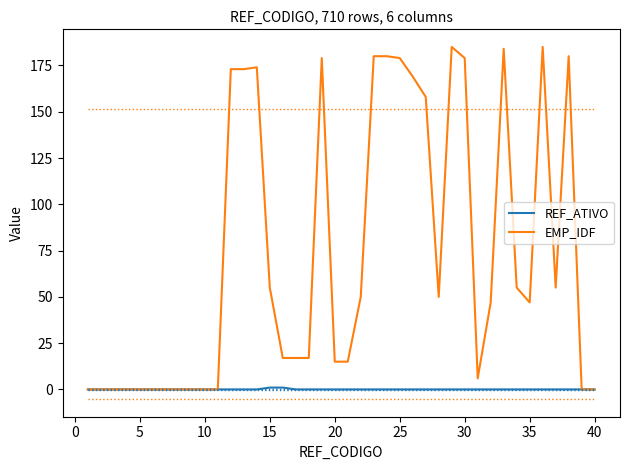

What is the difference between the second highest and second lowest values in the REF_ATIVO series?

1